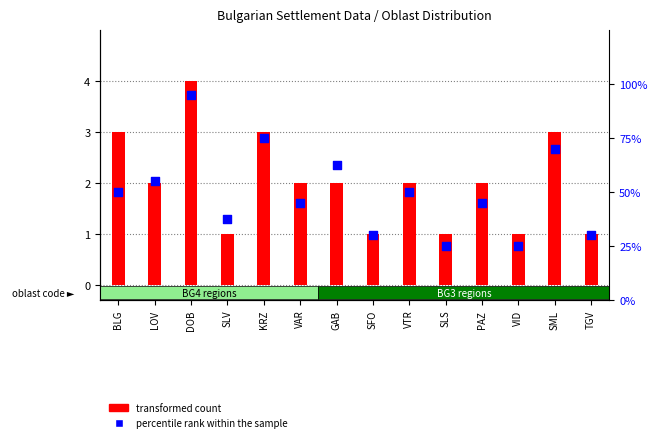

Which series has the widest spread of Y values?

transformed count